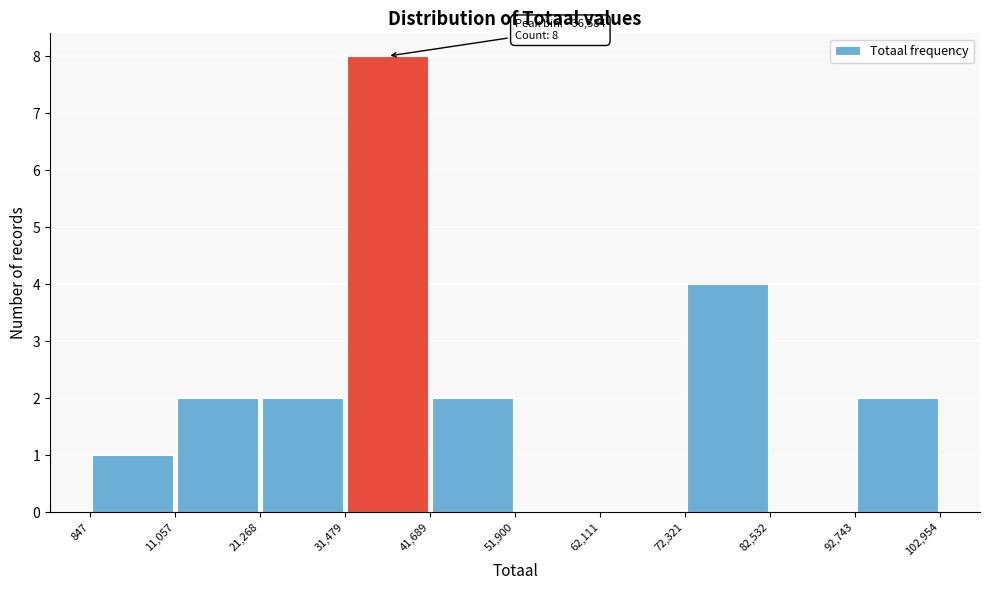

Over which range of the x-axis is the bar tallest?

31,479 to 41,689